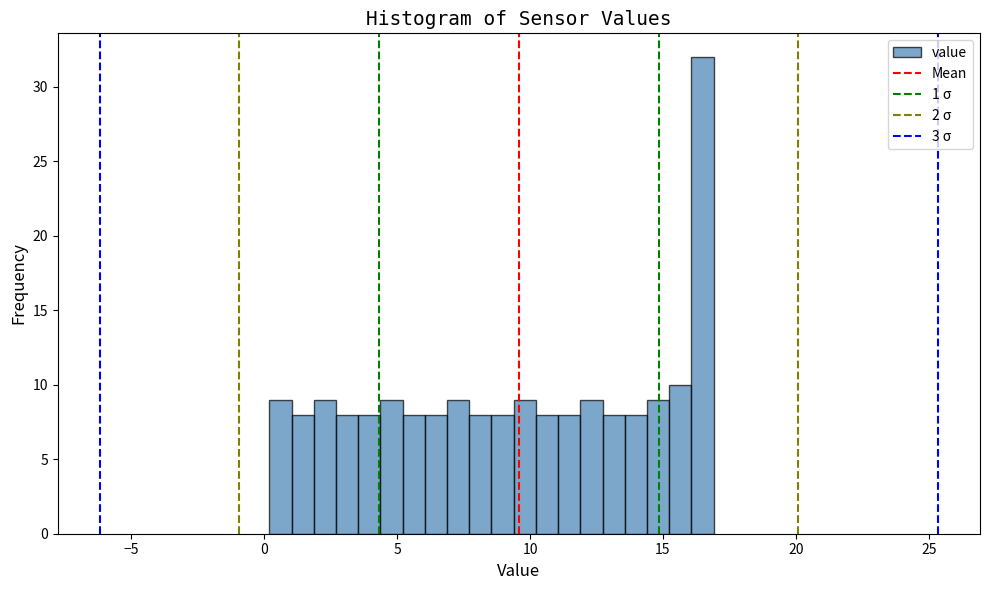

Read against the x-axis, roughly where is the centre of the tallest bar?

16.5